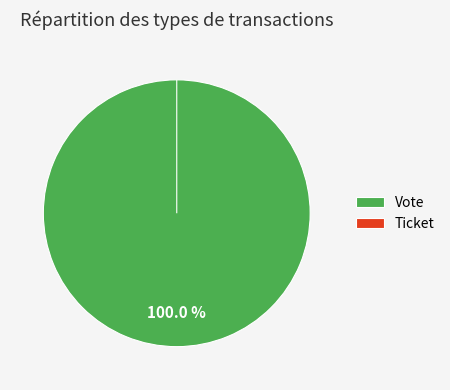

Is it true that Ticket is 0% of the pie?

True